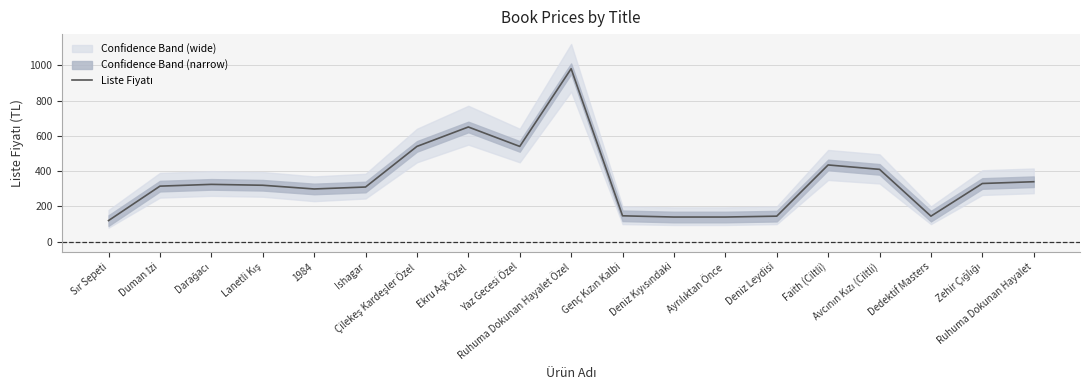

What is the average value?

349